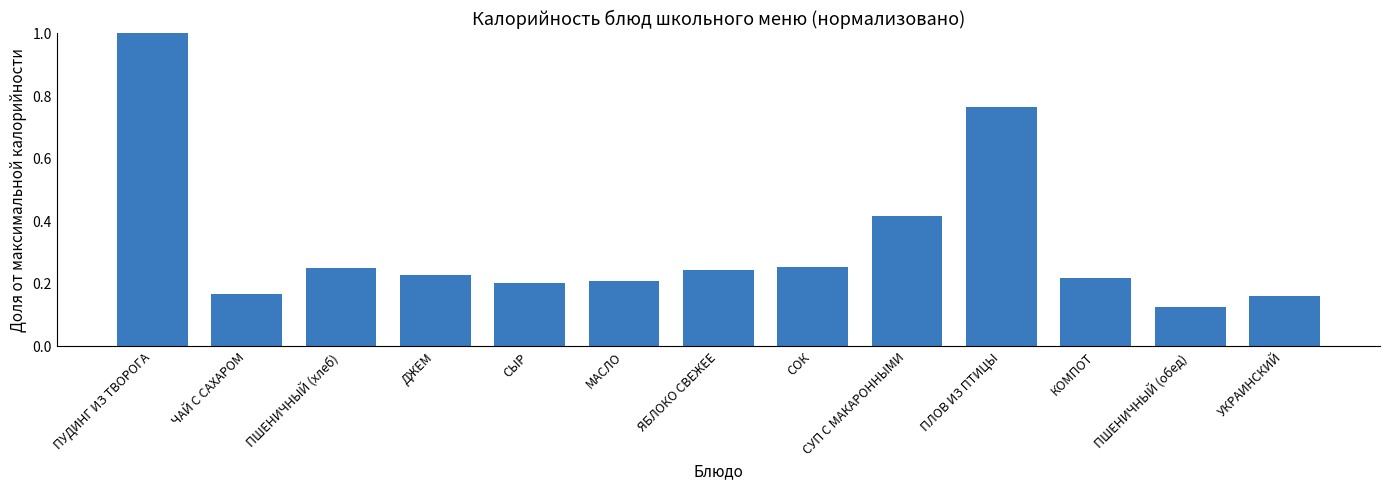

What is the label of the 2nd bar from the left?

ЧАЙ С САХАРОМ